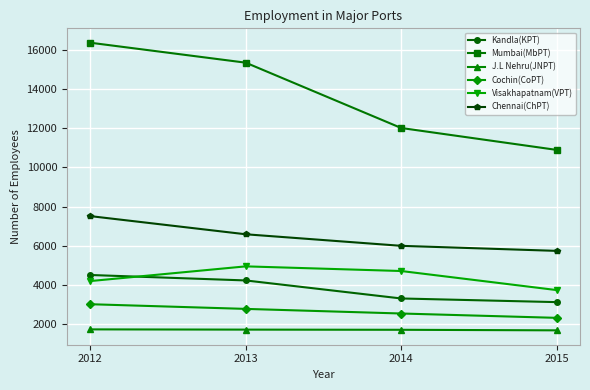

How many values in the Mumbai(MbPT) series are below 15358?

2